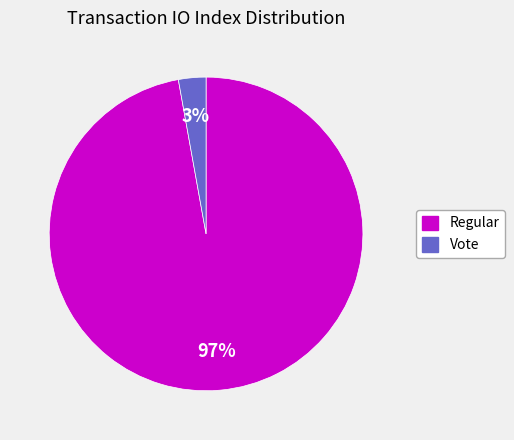

Is there a majority slice in this chart?

Yes